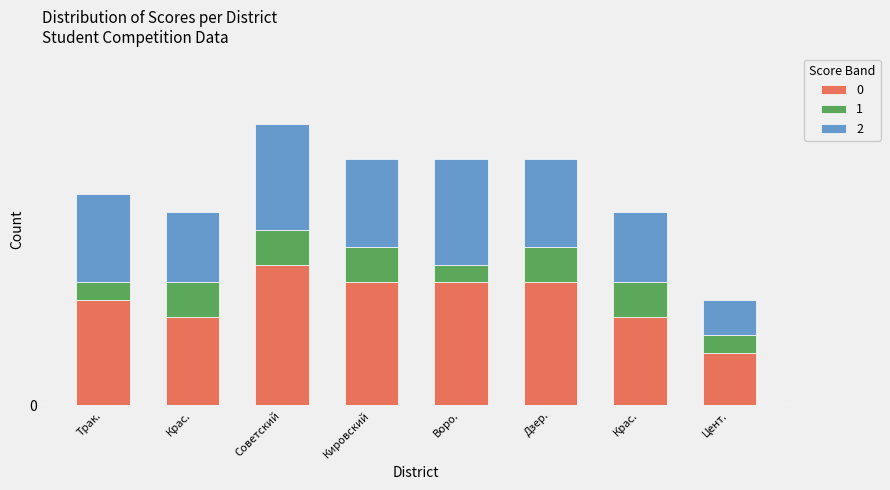

Does the chart contain stacked bars?

Yes